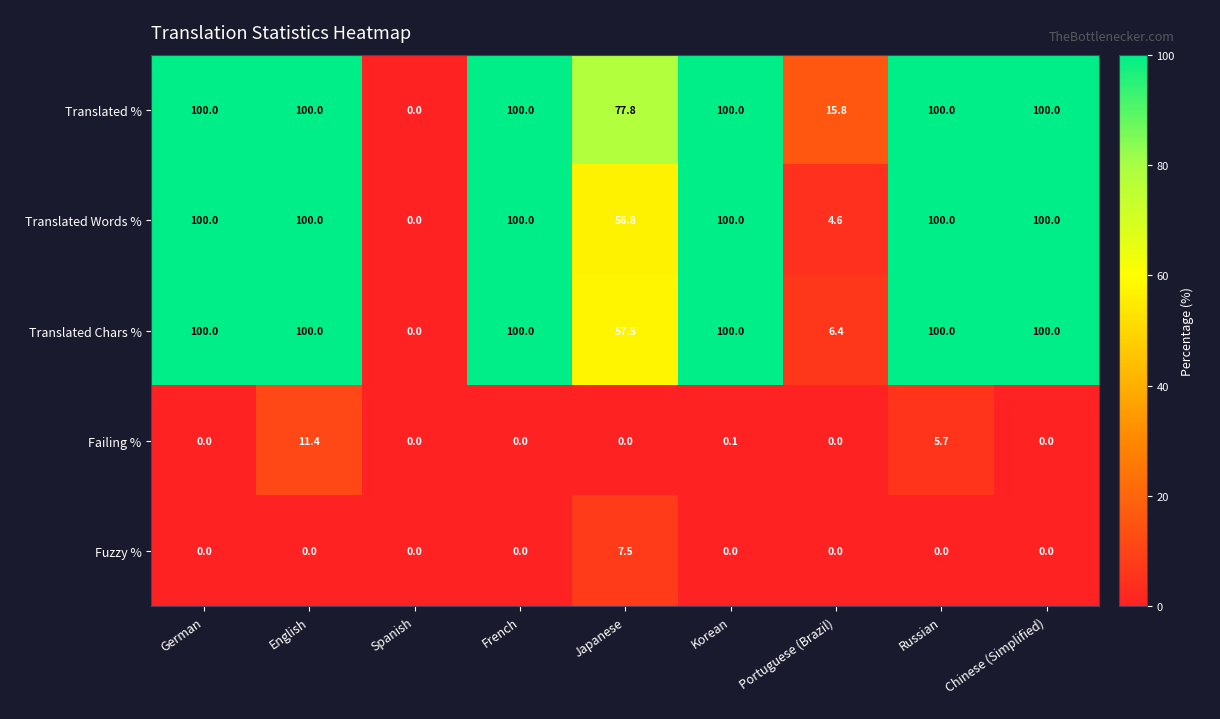

The Fuzzy % series shows 0.0 at English. True or false?

True